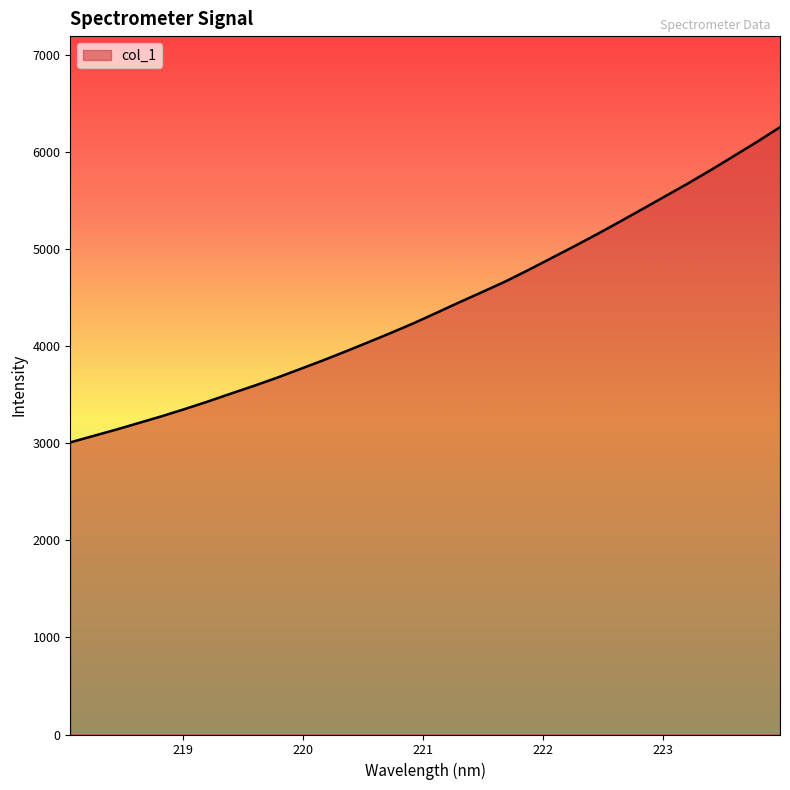

What is the difference between the maximum and minimum values?

3247.1